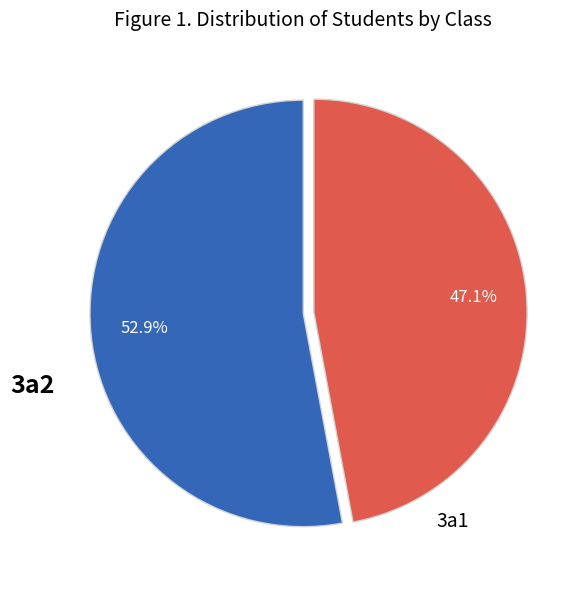

Is it true that 3a1 is 47% of the pie?

True